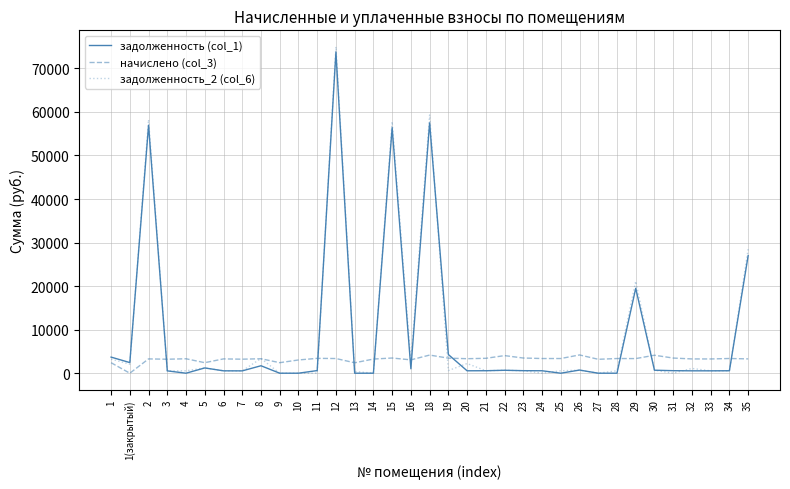

Which series has the widest spread of values?

задолженность_2 (col_6)